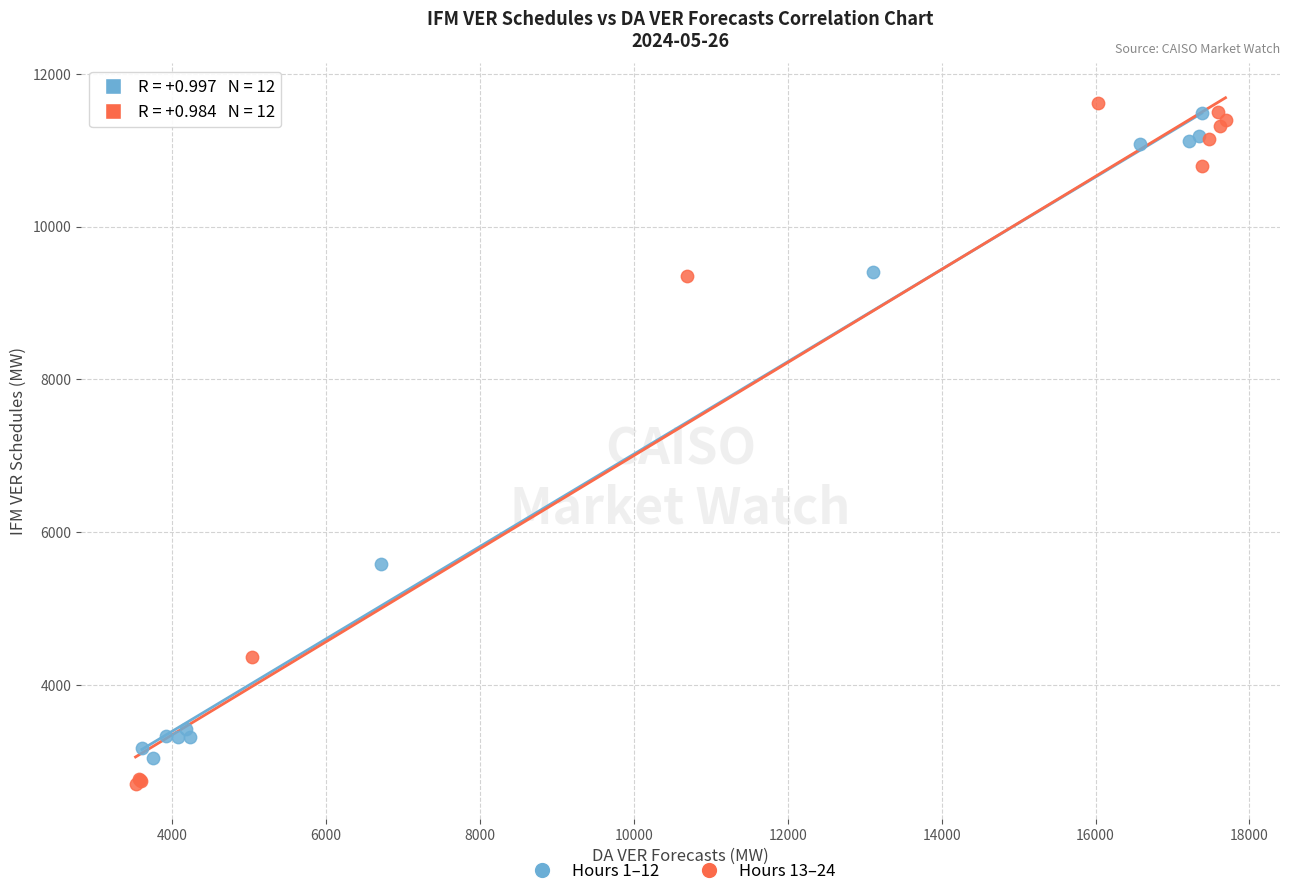

Which series has the largest Y range (max minus min)?

Hours 13–24